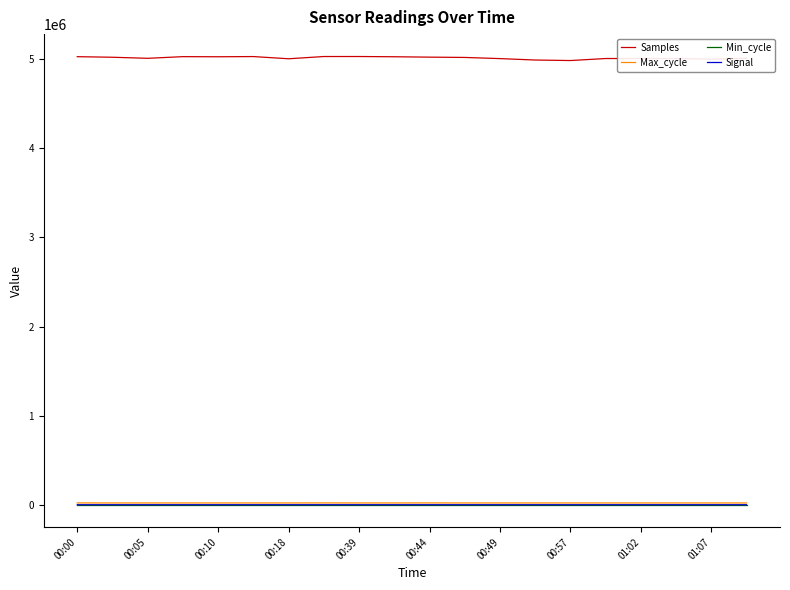

Which series has the largest total across all categories?

Samples